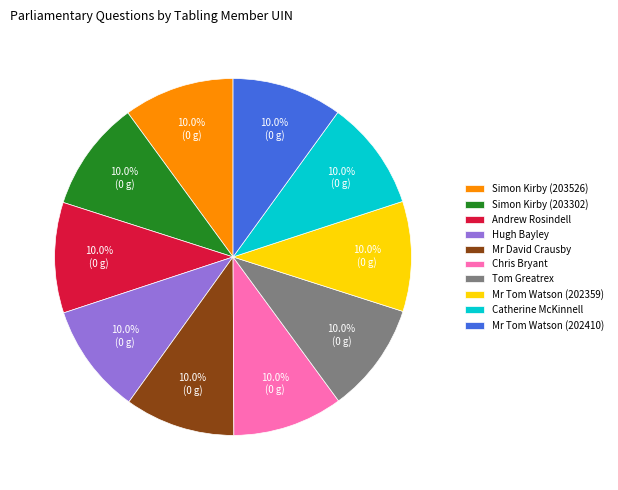

How much of the chart is everything except Simon Kirby (203526)?

90.0%